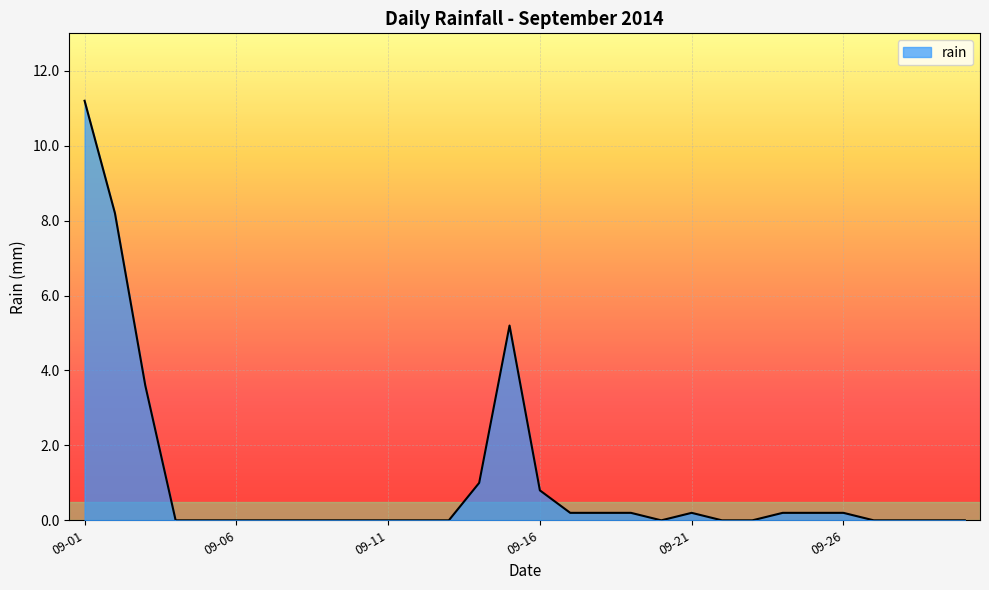

What is the maximum value shown in the chart?

11.2